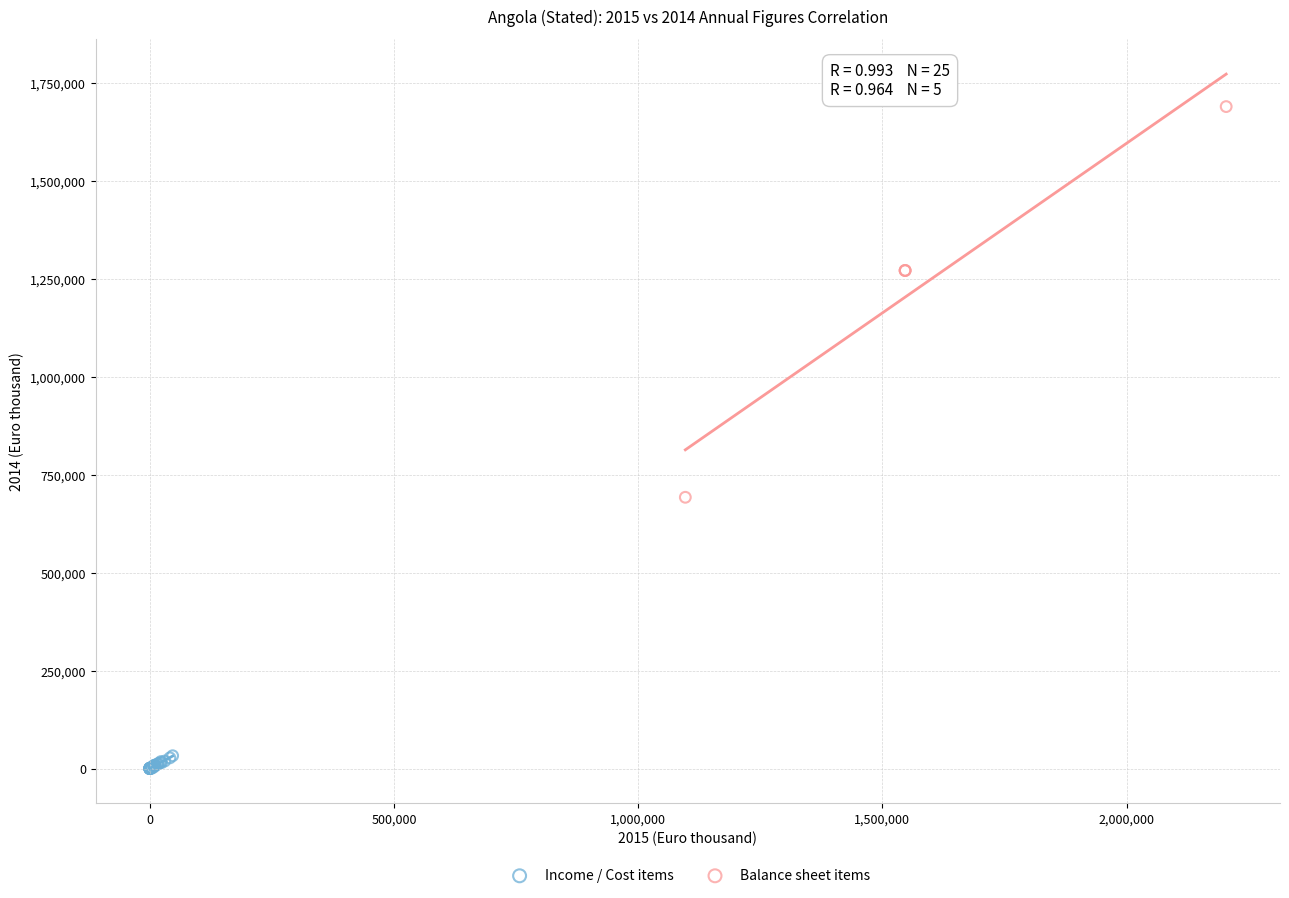

Which series has the largest Y range (max minus min)?

Balance sheet items